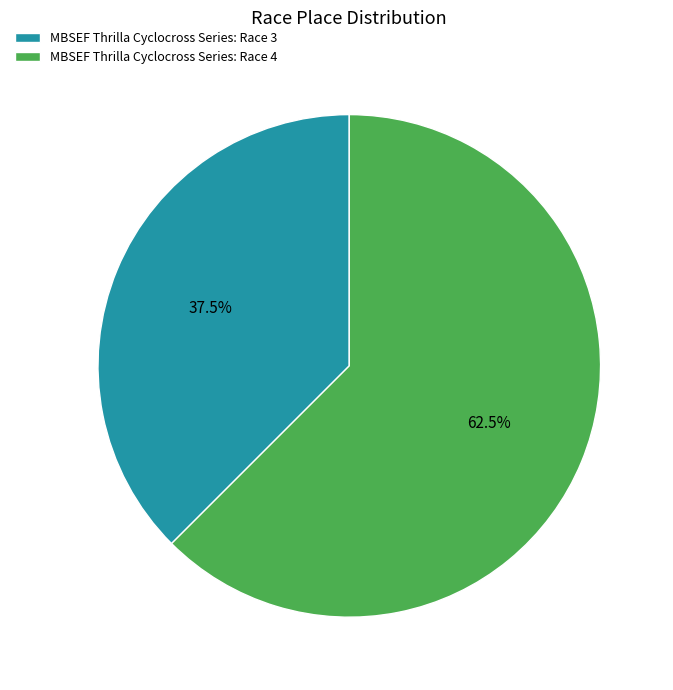

Which slice is the smallest?

MBSEF Thrilla Cyclocross Series: Race 3